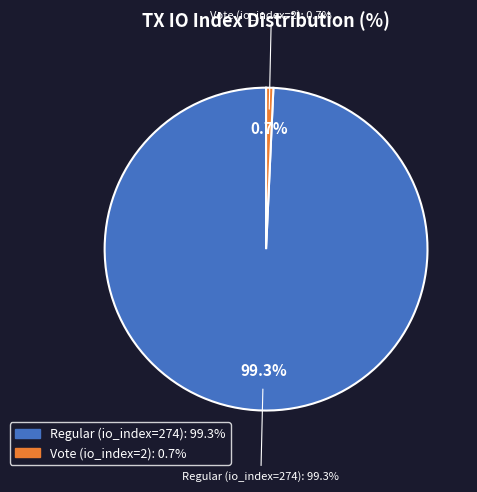

What percentage is the tx_index_274 slice, to the nearest percent?

99%